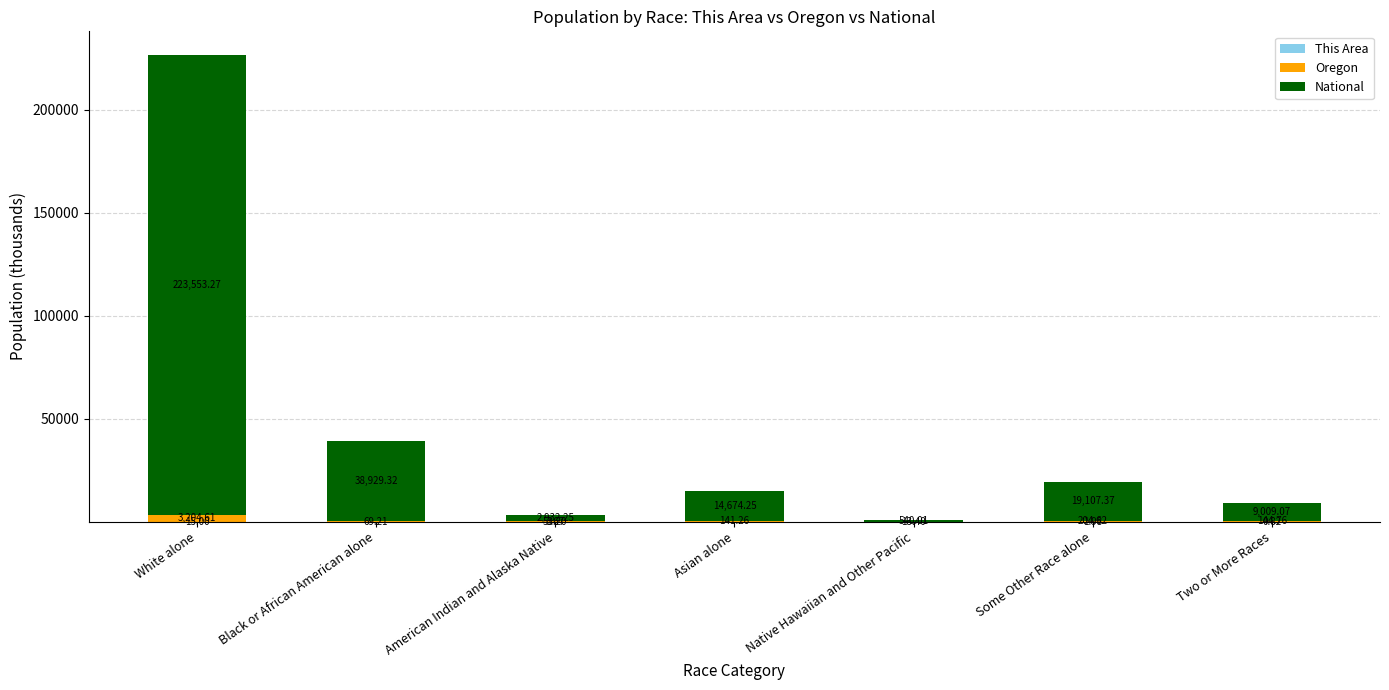

What is the total value across all series at Some Other Race alone?

19314.0